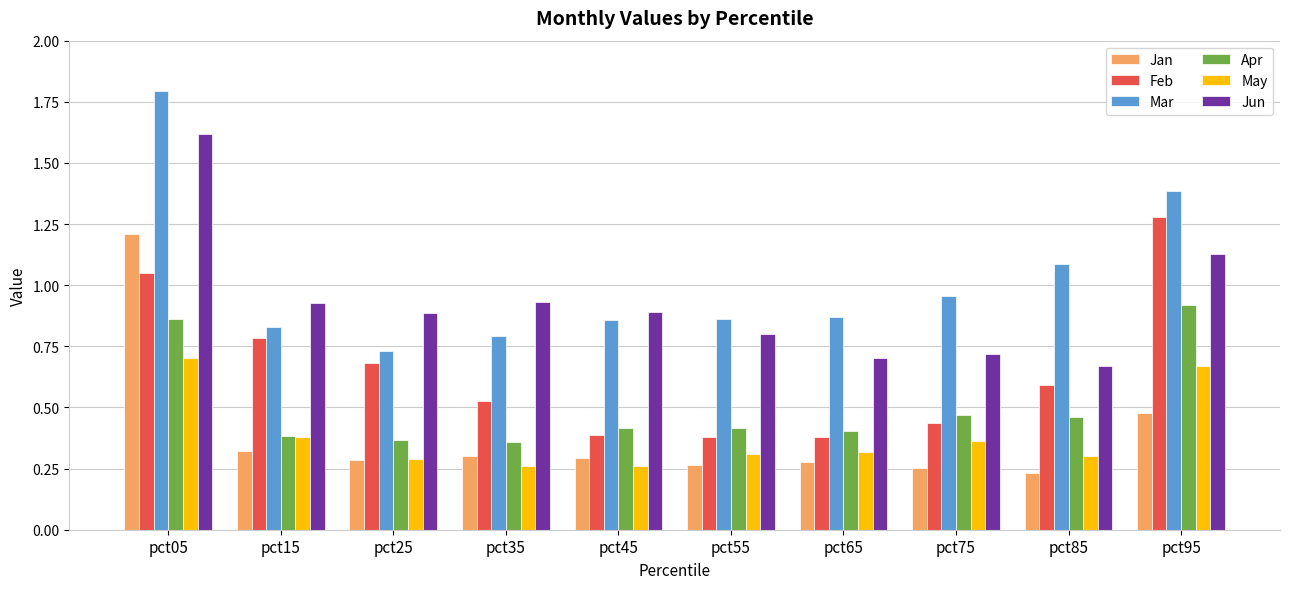

What is the sum of the Jun values at pct25 and pct75?

1.6